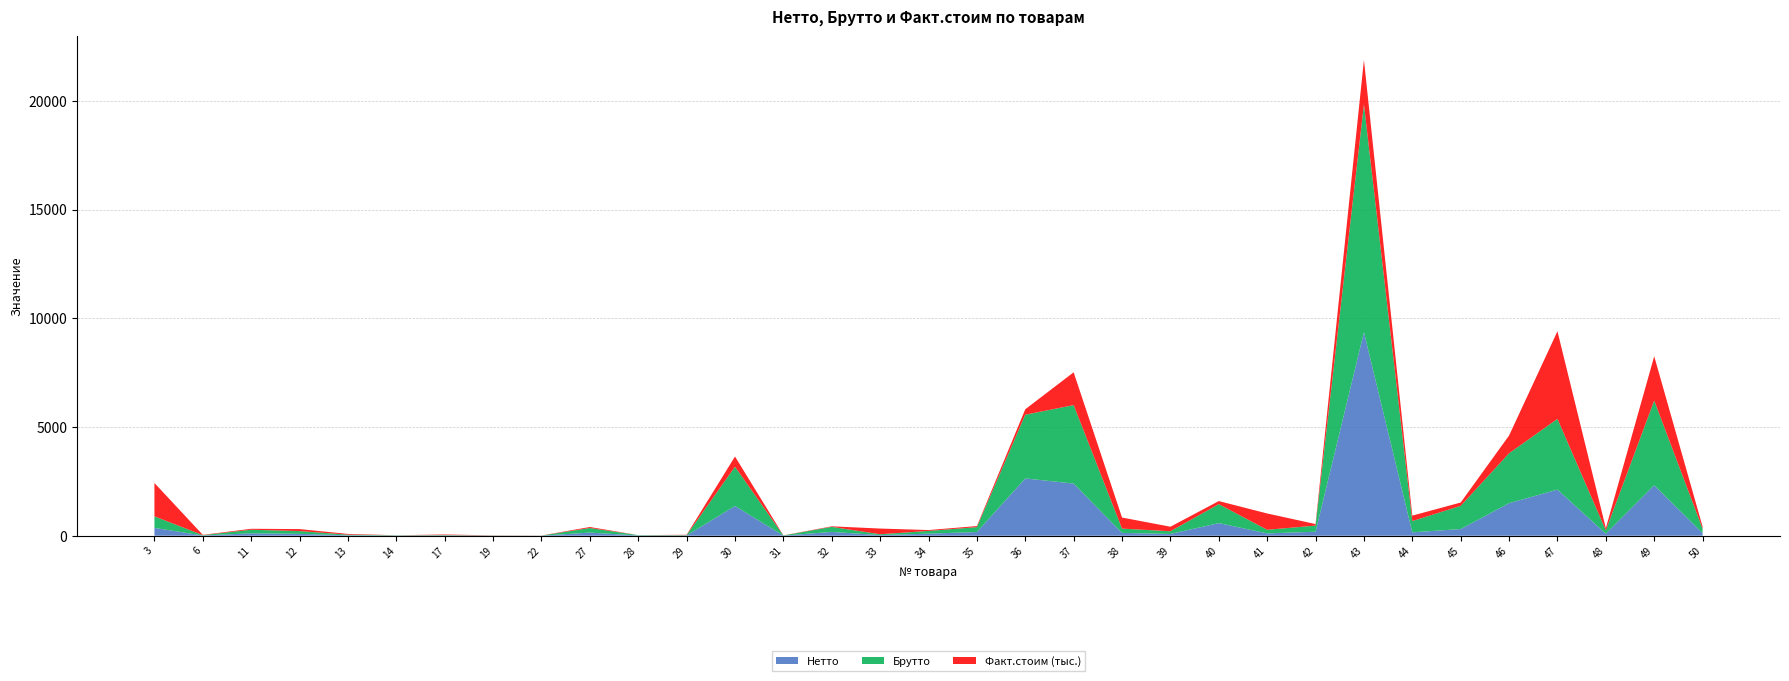

Reading right to left, extract all data points from this chart.

Нетто: 120.2	2322.1	91.9	2122.6	1497.6	307.1	155.5	9363.9	184.1	107.9	579.9	82.3	130.7	2400.0	2635.8	170.0	95.5	29.2	175.5	5.5	1368.0	11.0	10.9	144.0	2.7	5.0	12.2	8.2	20.4	86.7	111.7	10.8	361.5
Брутто: 201.6	3893.9	154.1	3253.2	2295.3	1066.6	519.6	10483.9	281.5	165.0	871.9	123.7	196.4	3608.6	2931.8	224.5	126.2	38.5	231.8	7.2	1806.7	16.2	16.0	211.1	4.0	7.4	17.9	12.0	29.9	127.1	163.8	15.8	530.0
Факт.стоим (тыс.): 95.1	2039.0	100.7	4029.4	816.3	154.0	249.2	2039.9	71.4	750.6	142.6	208.4	509.8	1508.8	250.5	49.7	39.5	262.2	25.1	3.9	469.2	16.5	0.8	46.0	4.4	6.3	26.6	2.4	32.5	91.5	43.8	13.9	1534.2